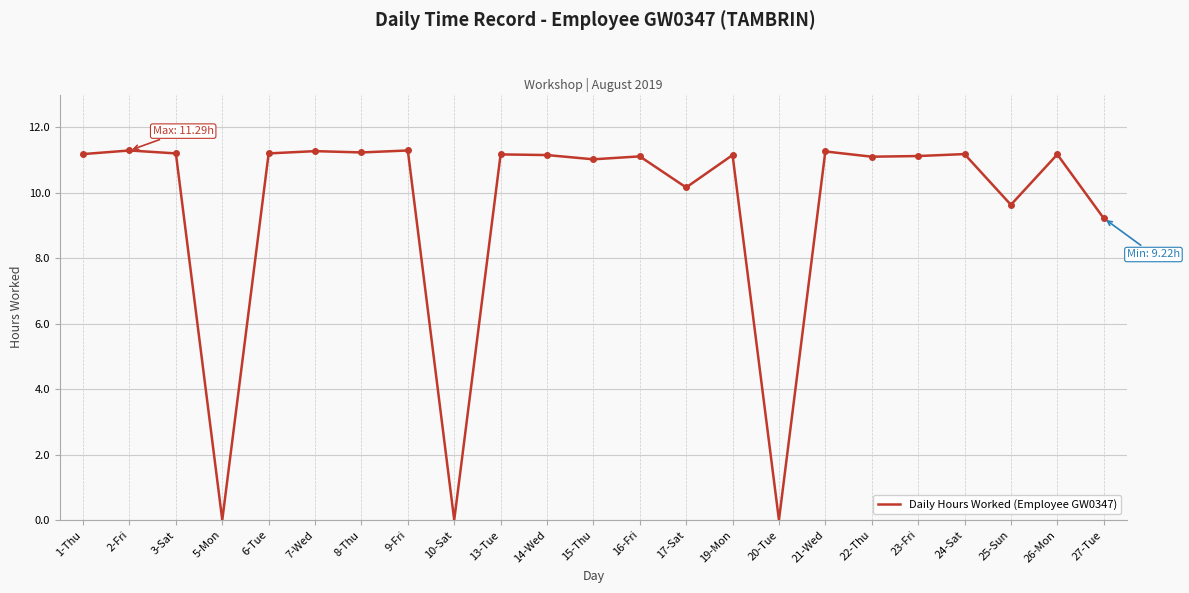

What is the greatest value displayed?

11.3